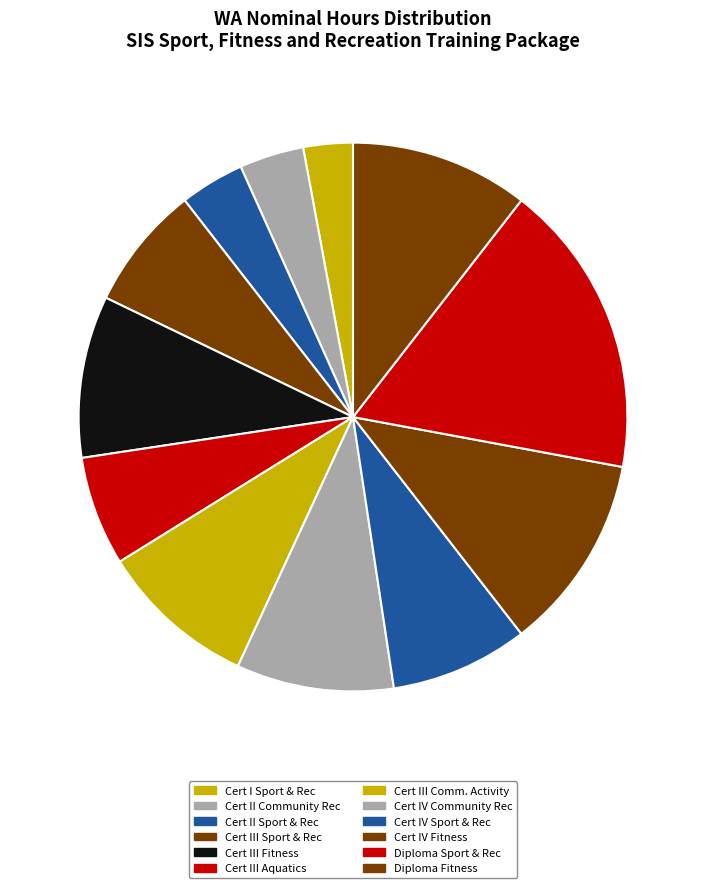

Count the number of slices in the pie.

12